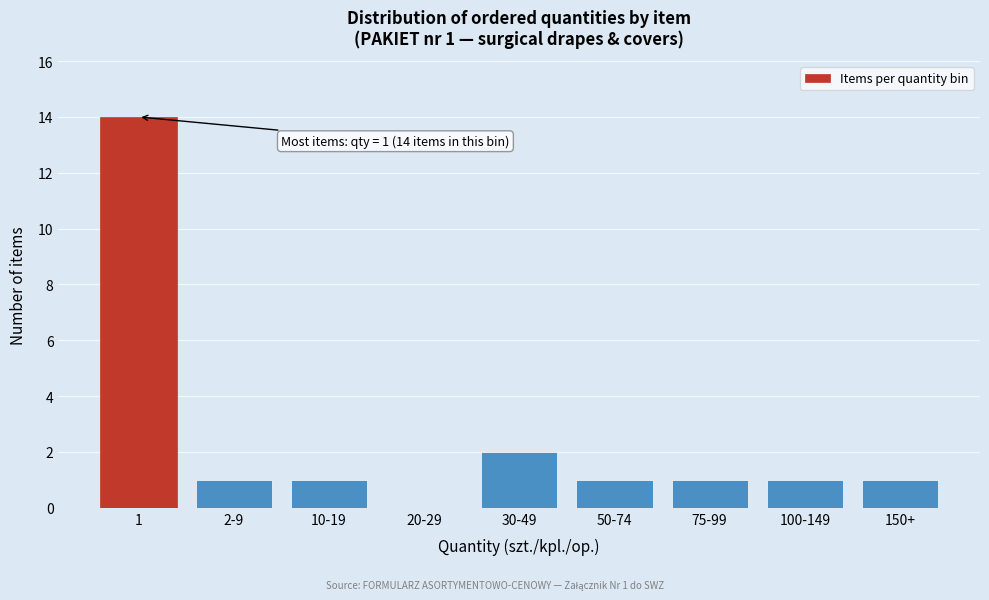

Reading left to right, list all the values displayed in this chart.

1=14	2-9=1	10-19=1	20-29=0	30-49=2	50-74=1	75-99=1	100-149=1	150+=1